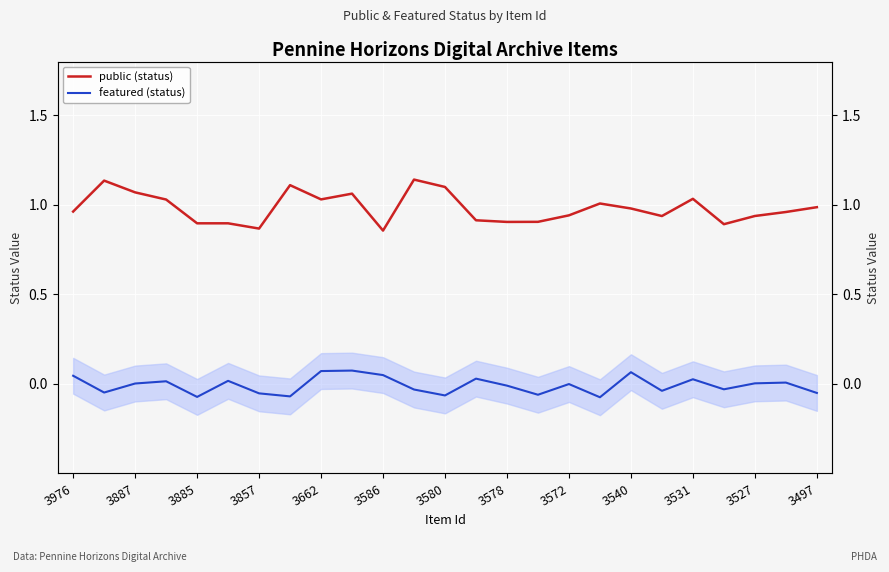

What position from the left is 17?

18